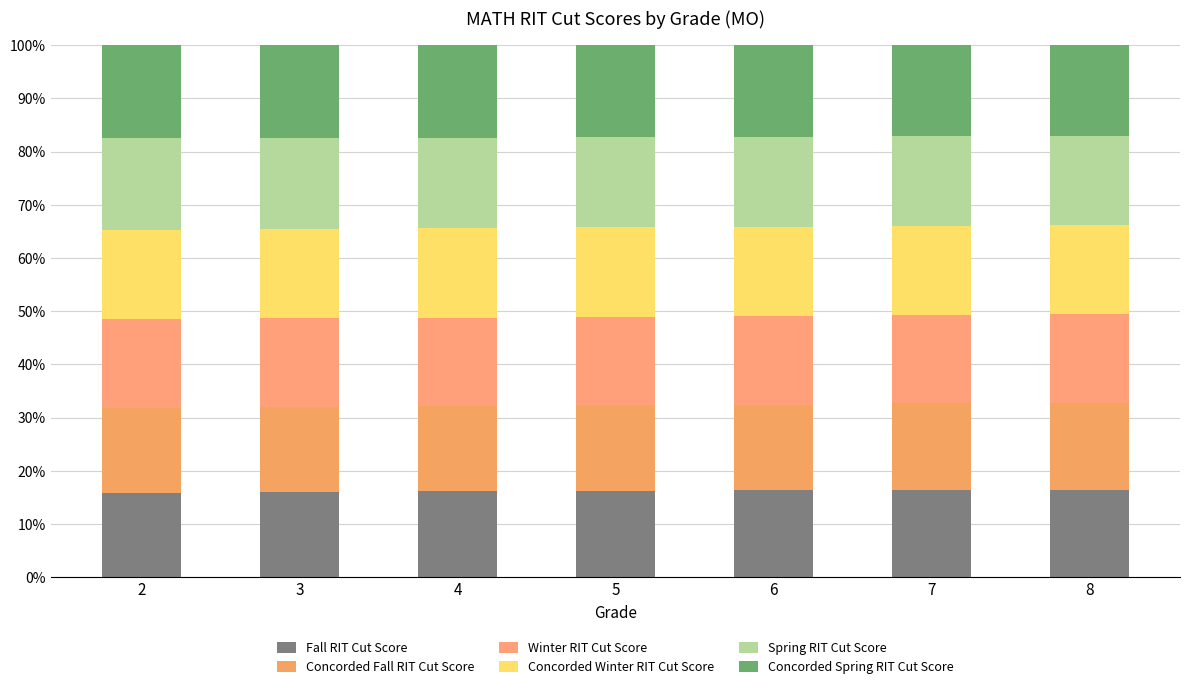

Rank the categories by Concorded Winter RIT Cut Score value from lowest to highest.

6, 7, 8, 3, 5, 4, 2